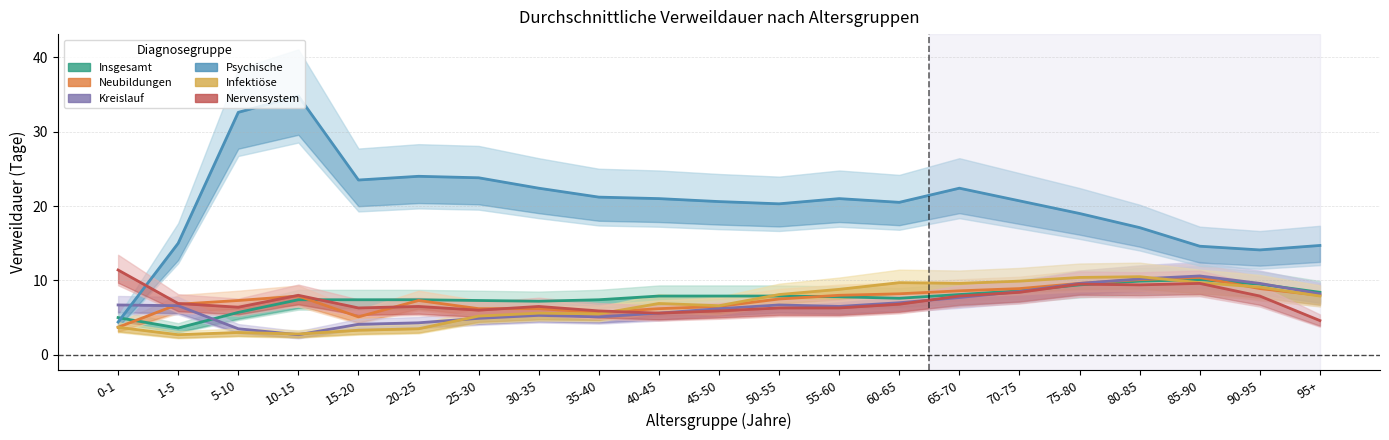

Which series changed the most between 25-30 and 95+?

Psychische